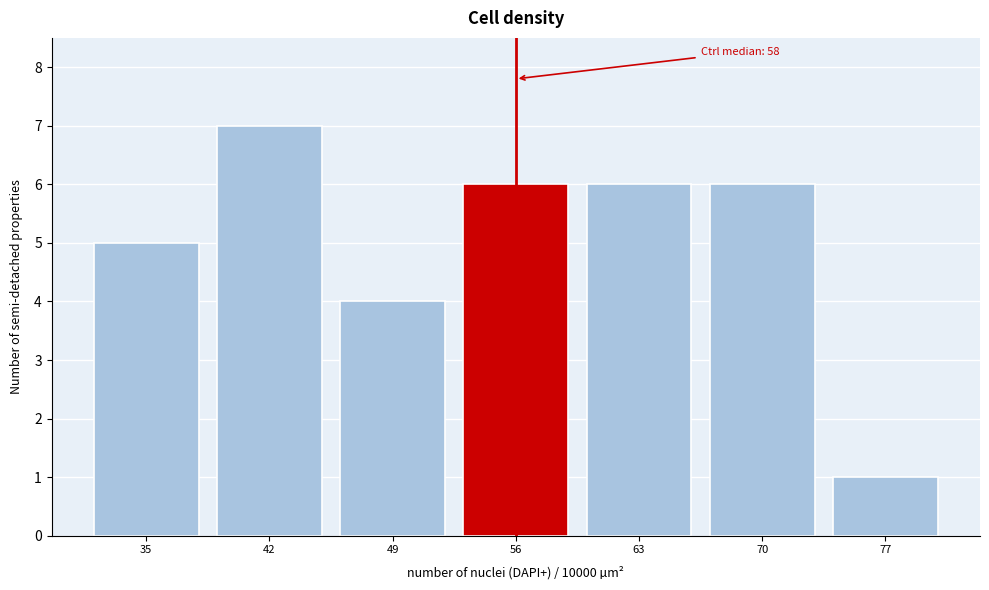

Reading left to right, list all the values displayed in this chart.

35=5	42=7	49=4	56=6	63=6	70=6	77=1